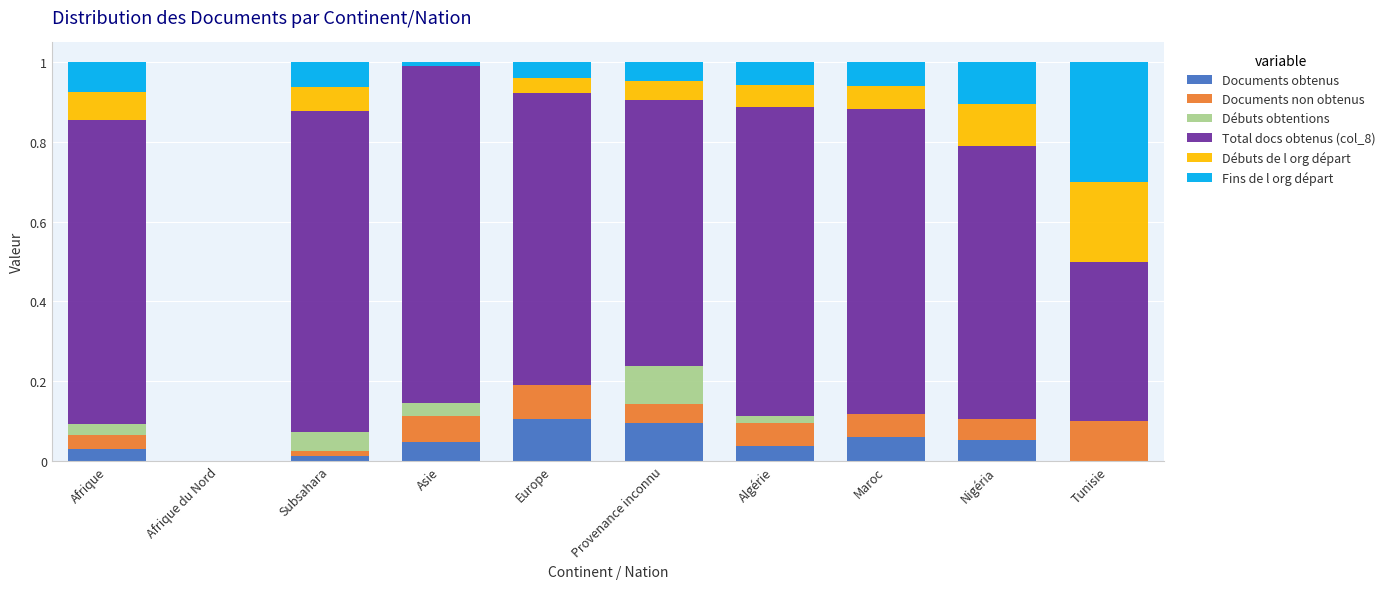

The value of Documents obtenus at Nigéria is 0.0. True or false?

False